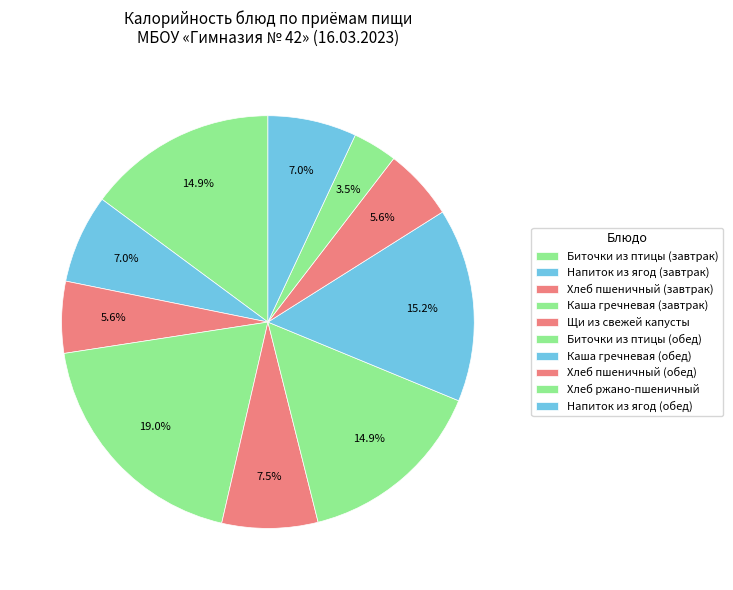

What is the total percentage of Щи из свежей капусты and Хлеб пшеничный (завтрак)?

13.1%